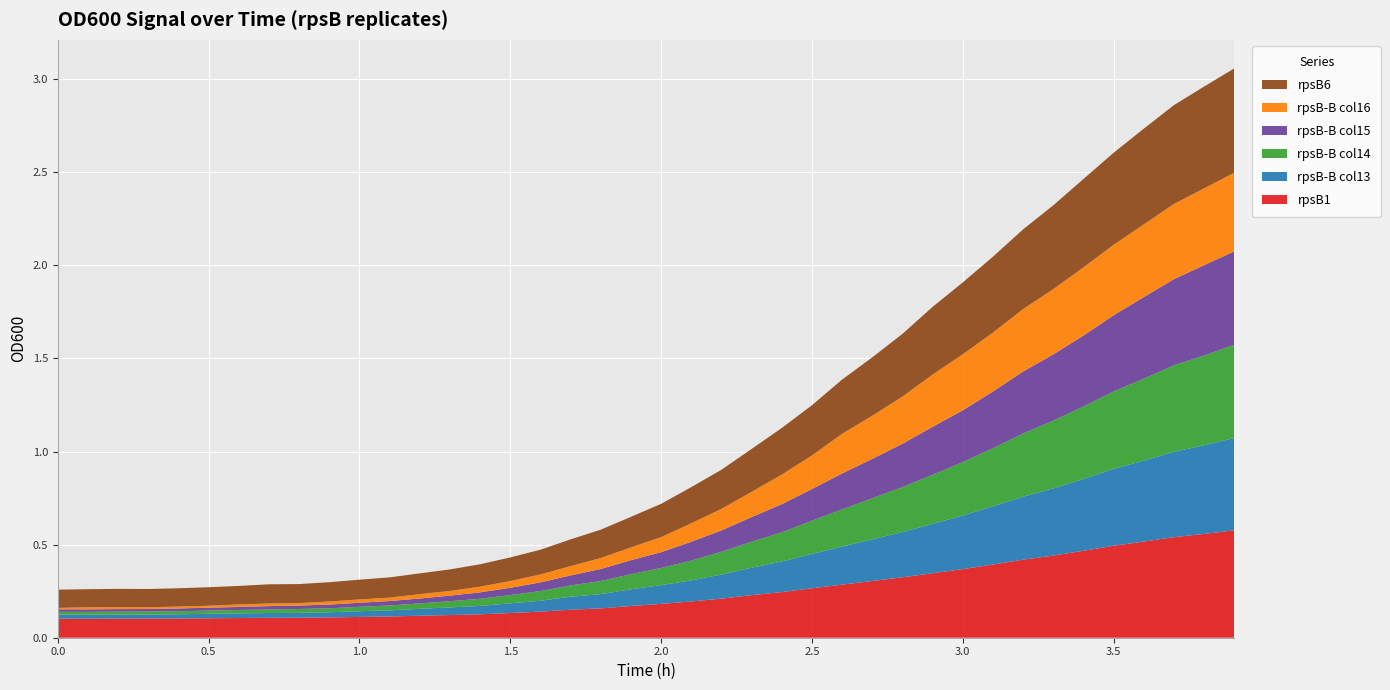

Reading left to right, extract all data points from this chart.

rpsB1: 0=0.1	1=0.1	2=0.1	3=0.1	4=0.1	5=0.1	6=0.1	7=0.1	8=0.1	9=0.1	10=0.1	11=0.1	12=0.1	13=0.1	14=0.1	15=0.1	16=0.1	17=0.2	18=0.2	19=0.2	20=0.2	21=0.2	22=0.2	23=0.2	24=0.2	25=0.3	26=0.3	27=0.3	28=0.3	29=0.3	30=0.4	31=0.4	32=0.4	33=0.4	34=0.5	35=0.5	36=0.5	37=0.5	38=0.6	39=0.6
rpsB-B col13: 0=0.0	1=0.0	2=0.0	3=0.0	4=0.0	5=0.0	6=0.0	7=0.0	8=0.0	9=0.0	10=0.0	11=0.0	12=0.0	13=0.0	14=0.0	15=0.1	16=0.1	17=0.1	18=0.1	19=0.1	20=0.1	21=0.1	22=0.1	23=0.1	24=0.2	25=0.2	26=0.2	27=0.2	28=0.2	29=0.3	30=0.3	31=0.3	32=0.3	33=0.4	34=0.4	35=0.4	36=0.4	37=0.5	38=0.5	39=0.5
rpsB-B col14: 0=0.0	1=0.0	2=0.0	3=0.0	4=0.0	5=0.0	6=0.0	7=0.0	8=0.0	9=0.0	10=0.0	11=0.0	12=0.0	13=0.0	14=0.0	15=0.0	16=0.1	17=0.1	18=0.1	19=0.1	20=0.1	21=0.1	22=0.1	23=0.1	24=0.2	25=0.2	26=0.2	27=0.2	28=0.2	29=0.3	30=0.3	31=0.3	32=0.3	33=0.4	34=0.4	35=0.4	36=0.4	37=0.5	38=0.5	39=0.5
rpsB-B col15: 0=0.0	1=0.0	2=0.0	3=0.0	4=0.0	5=0.0	6=0.0	7=0.0	8=0.0	9=0.0	10=0.0	11=0.0	12=0.0	13=0.0	14=0.0	15=0.0	16=0.0	17=0.1	18=0.1	19=0.1	20=0.1	21=0.1	22=0.1	23=0.1	24=0.2	25=0.2	26=0.2	27=0.2	28=0.2	29=0.3	30=0.3	31=0.3	32=0.3	33=0.4	34=0.4	35=0.4	36=0.4	37=0.5	38=0.5	39=0.5
rpsB-B col16: 0=0.0	1=0.0	2=0.0	3=0.0	4=0.0	5=0.0	6=0.0	7=0.0	8=0.0	9=0.0	10=0.0	11=0.0	12=0.0	13=0.0	14=0.0	15=0.0	16=0.0	17=0.1	18=0.1	19=0.1	20=0.1	21=0.1	22=0.1	23=0.1	24=0.2	25=0.2	26=0.2	27=0.2	28=0.3	29=0.3	30=0.3	31=0.3	32=0.3	33=0.4	34=0.4	35=0.4	36=0.4	37=0.4	38=0.4	39=0.4
rpsB6: 0=0.1	1=0.1	2=0.1	3=0.1	4=0.1	5=0.1	6=0.1	7=0.1	8=0.1	9=0.1	10=0.1	11=0.1	12=0.1	13=0.1	14=0.1	15=0.1	16=0.1	17=0.1	18=0.2	19=0.2	20=0.2	21=0.2	22=0.2	23=0.2	24=0.3	25=0.3	26=0.3	27=0.3	28=0.3	29=0.4	30=0.4	31=0.4	32=0.4	33=0.5	34=0.5	35=0.5	36=0.5	37=0.5	38=0.5	39=0.6